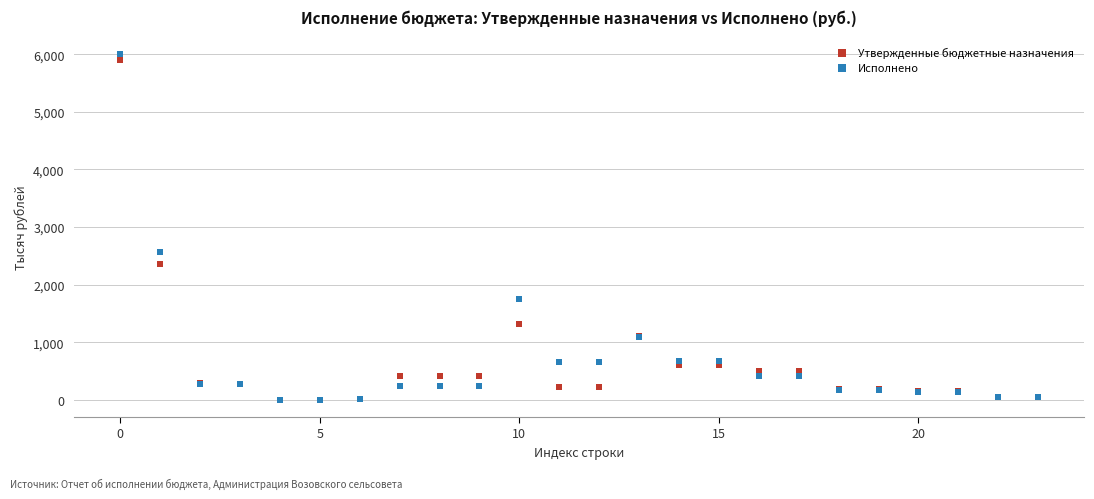

Which series has the widest spread of Y values?

Исполнено